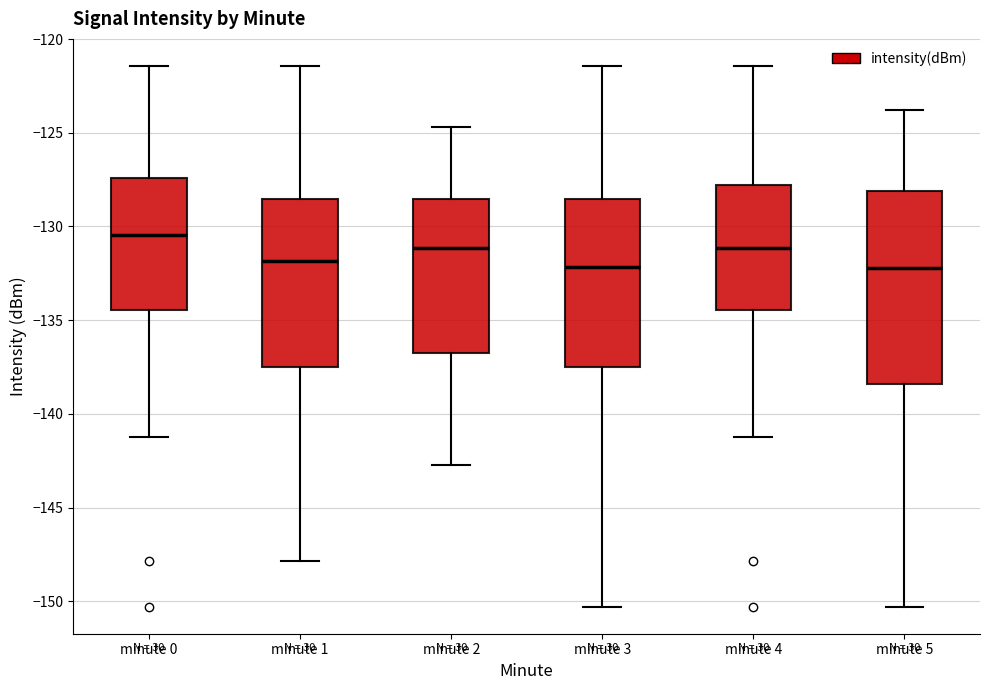

Reading left to right, read every box against the y-axis: the position of its median line, the range the box covers, and the ends of its whiskers. The values are not printed on the chart, so give them approximately, as read against the axis.

minute 0: median -130.5, box -134.5 to -127.5, whiskers -141.5 to -121.5
minute 1: median -132.0, box -137.5 to -128.5, whiskers -148.0 to -121.5
minute 2: median -131.0, box -137.0 to -128.5, whiskers -142.5 to -124.5
minute 3: median -132.0, box -137.5 to -128.5, whiskers -150.5 to -121.5
minute 4: median -131.0, box -134.5 to -128.0, whiskers -141.5 to -121.5
minute 5: median -132.0, box -138.5 to -128.0, whiskers -150.5 to -124.0